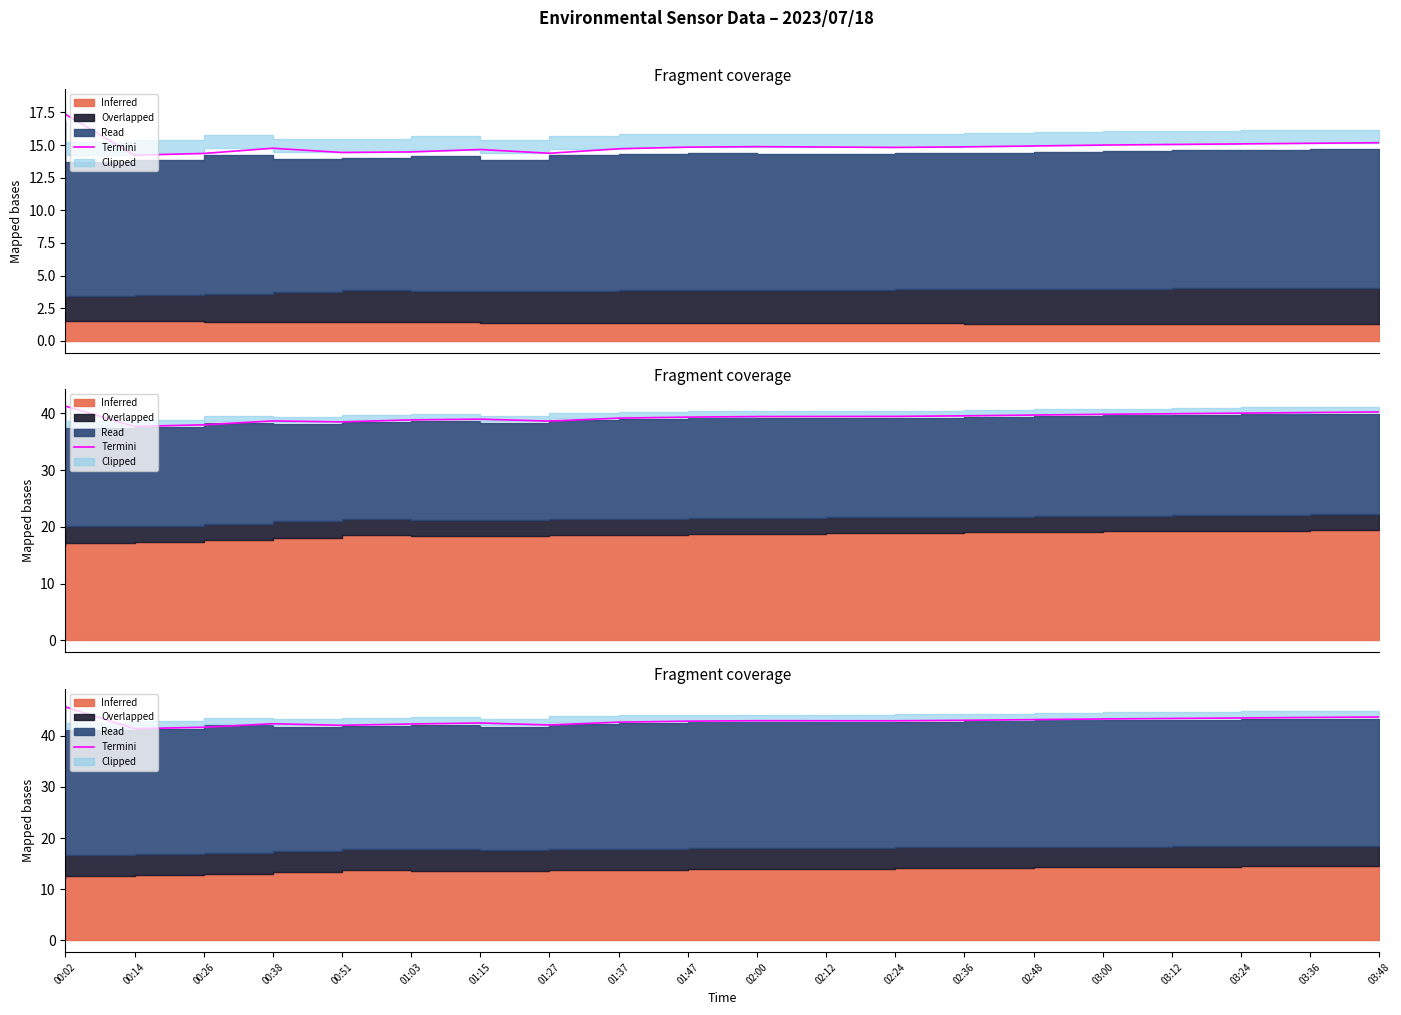

What is the difference between the second highest and second lowest values?

2.0